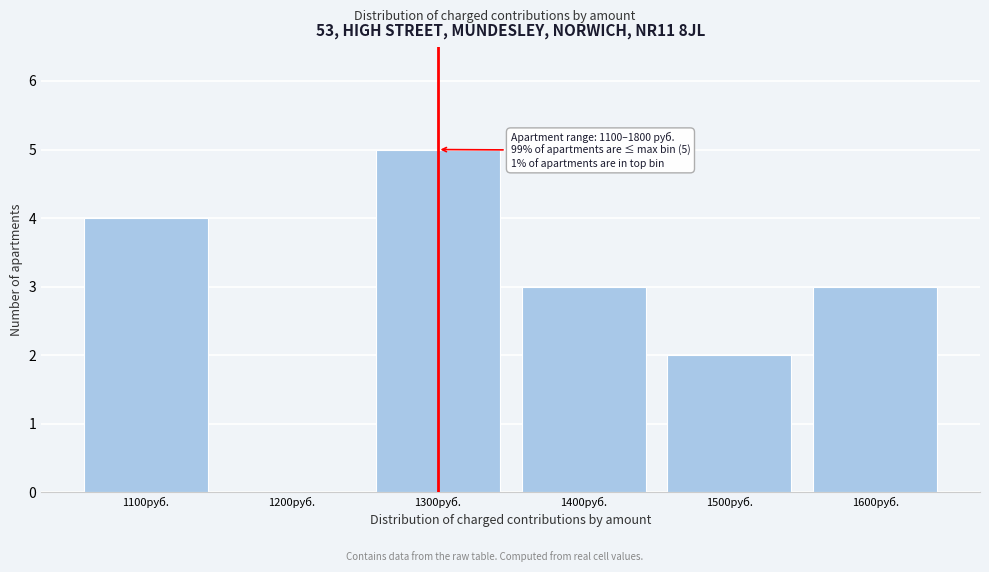

Reading right to left, transcribe all the data shown in this chart.

1600руб.=3	1500руб.=2	1400руб.=3	1300руб.=5	1200руб.=0	1100руб.=4